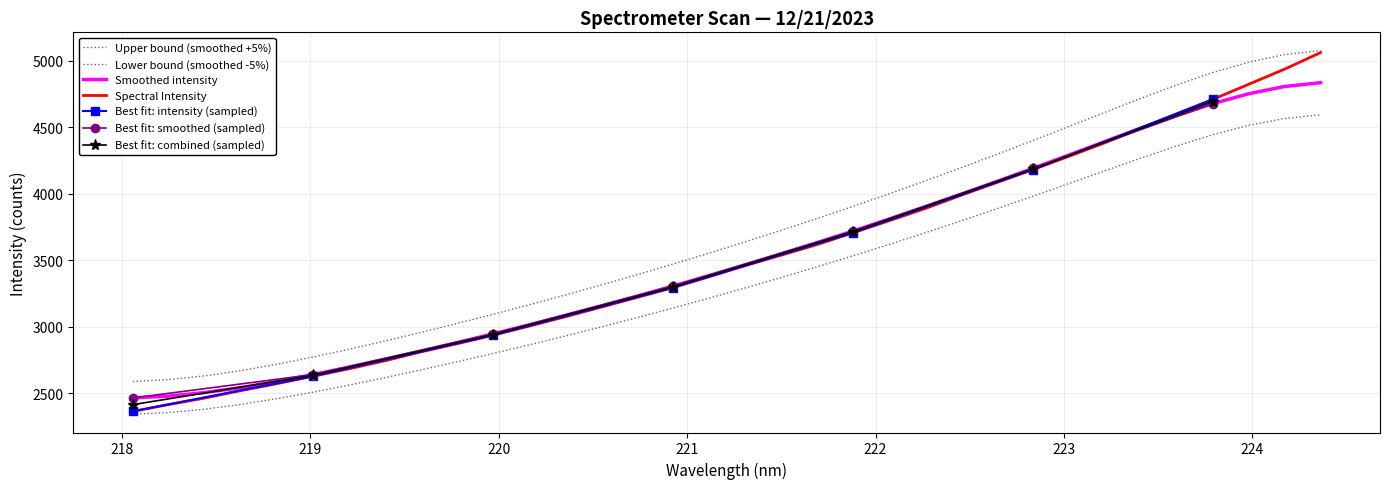

At which category does the chart reach its peak across all series?

224.3616